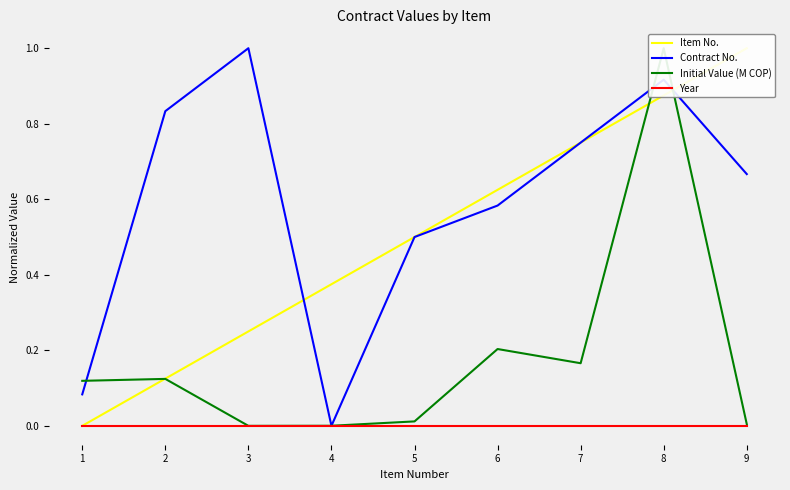

Where is Item No. nearest to the value 0?

1